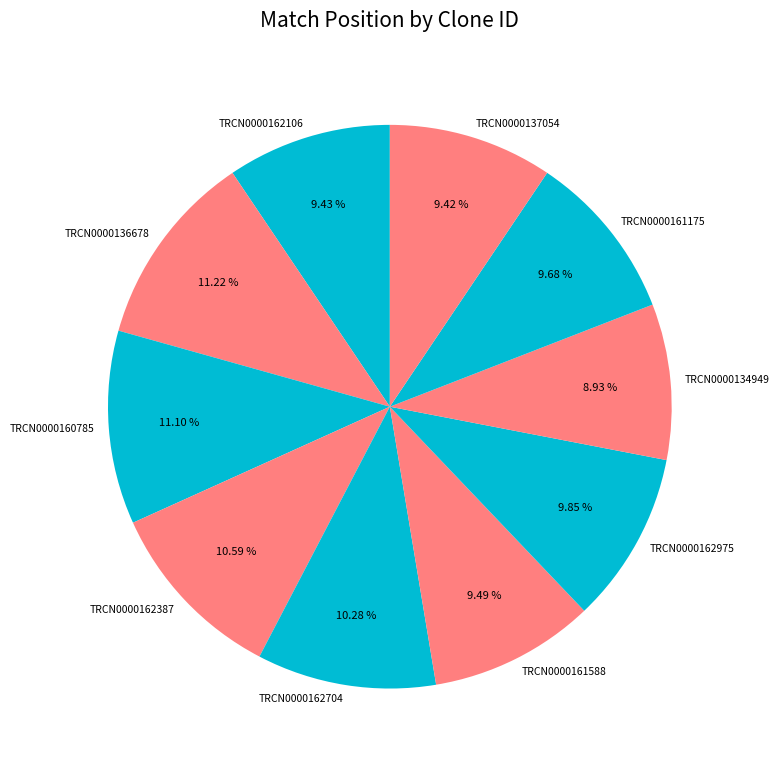

What percentage do TRCN0000162704 and TRCN0000161588 together represent?

19.8%